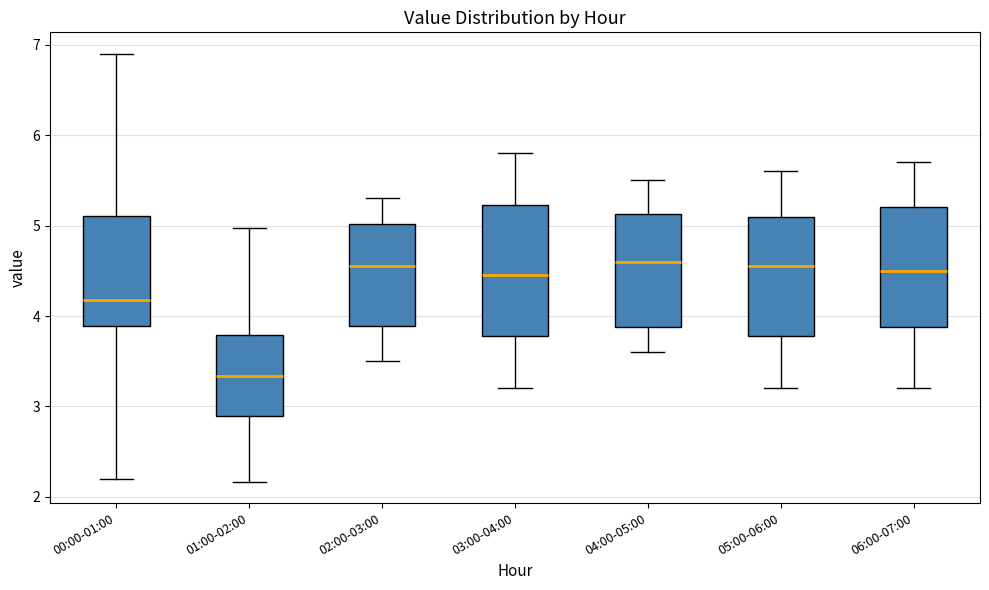

Reading left to right, read every box against the y-axis: the position of its median line, the range the box covers, and the ends of its whiskers. The values are not printed on the chart, so give them approximately, as read against the axis.

00:00-01:00: median 4.2, box 3.9 to 5.1, whiskers 2.2 to 6.9
01:00-02:00: median 3.3, box 2.9 to 3.8, whiskers 2.2 to 5.0
02:00-03:00: median 4.6, box 3.9 to 5.0, whiskers 3.5 to 5.3
03:00-04:00: median 4.5, box 3.8 to 5.2, whiskers 3.2 to 5.8
04:00-05:00: median 4.6, box 3.9 to 5.1, whiskers 3.6 to 5.5
05:00-06:00: median 4.6, box 3.8 to 5.1, whiskers 3.2 to 5.6
06:00-07:00: median 4.5, box 3.9 to 5.2, whiskers 3.2 to 5.7